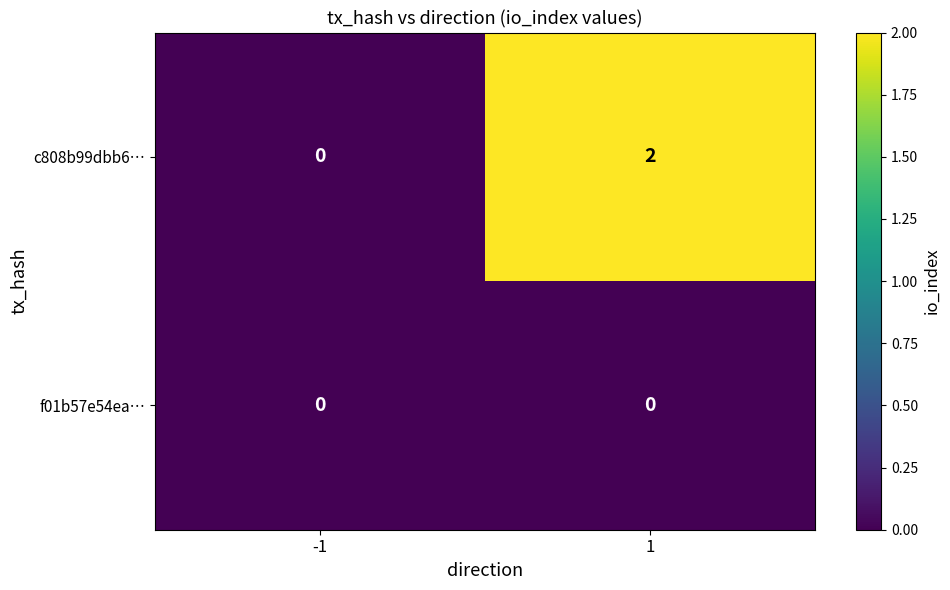

Is it true that c808b99dbb6… equals 0 at -1?

True